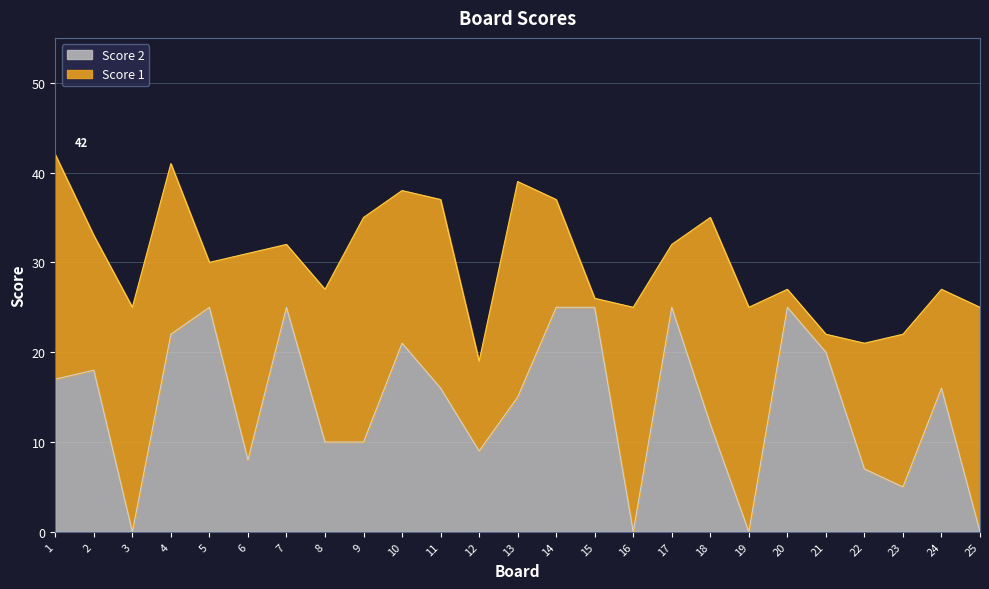

List the labels in order of value, largest first.

5, 7, 14, 15, 17, 20, 4, 10, 21, 2, 1, 11, 24, 13, 18, 8, 9, 12, 6, 22, 23, 3, 16, 19, 25